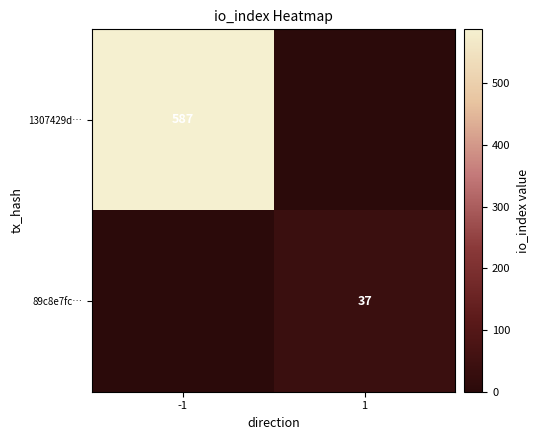

True or false: 89c8e7fc… has a value of 37 at 1.

True